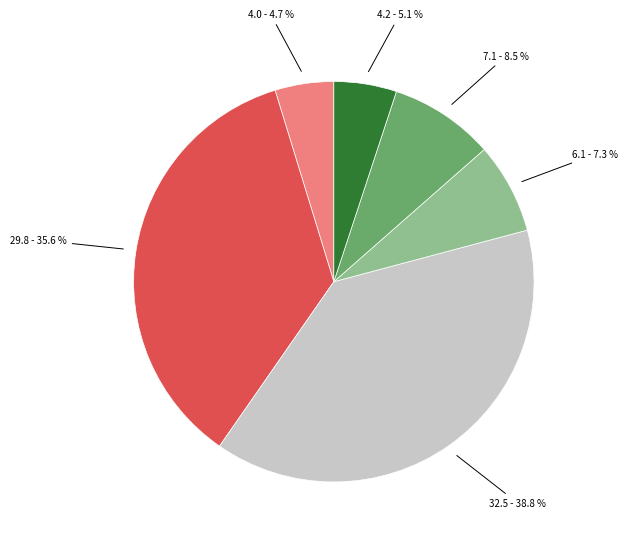

Is there any slice that represents more than half of the pie?

No